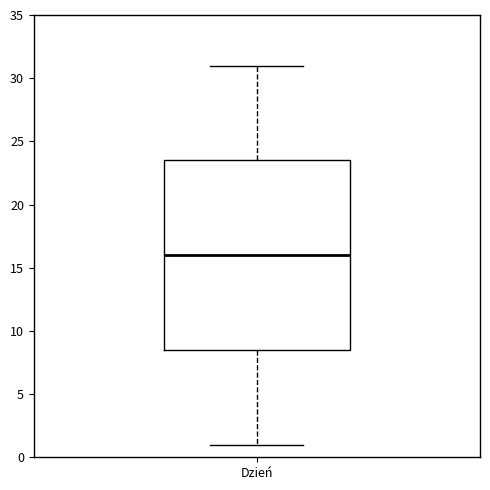

Read this box plot against the y-axis: the position of the median line, the range covered by the box, and the ends of both whiskers. The values are not printed on the chart, so give them approximately, as read against the axis.

median 16.0, box 8.5 to 23.5, whiskers 1.0 to 31.0